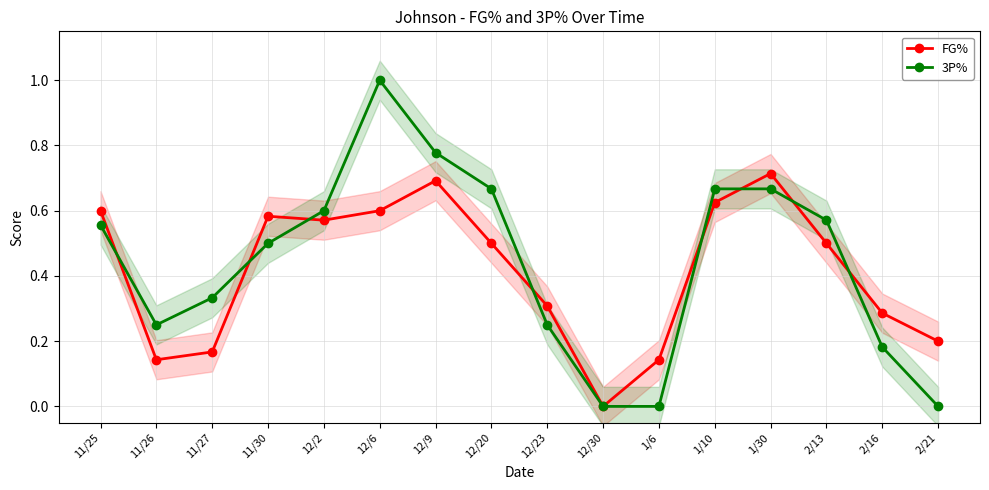

Count the number of data series in this chart.

2